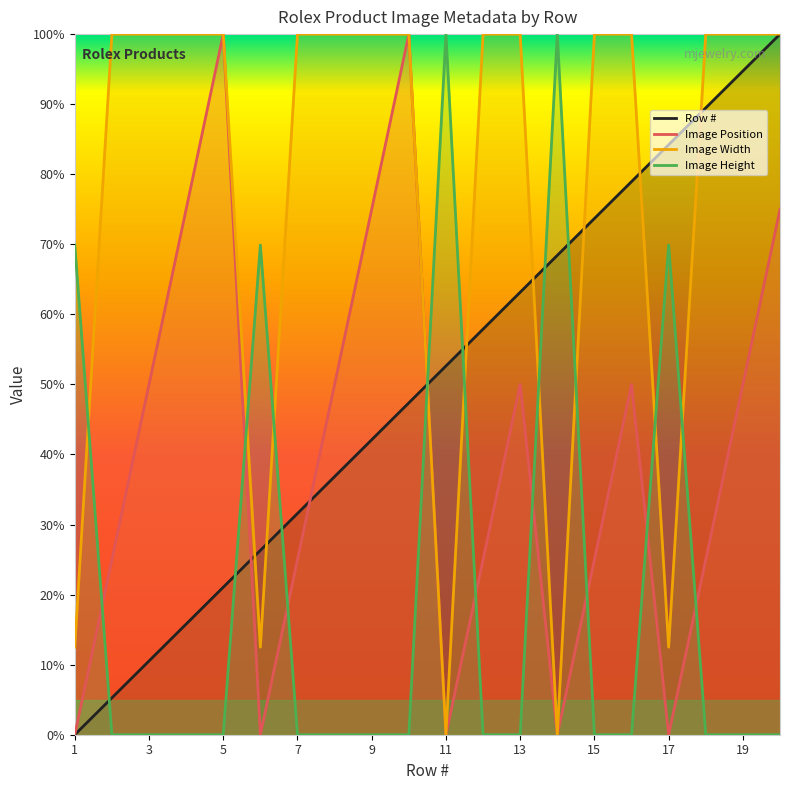

What is the difference between the Image Position values at 15 and 13?

0.2